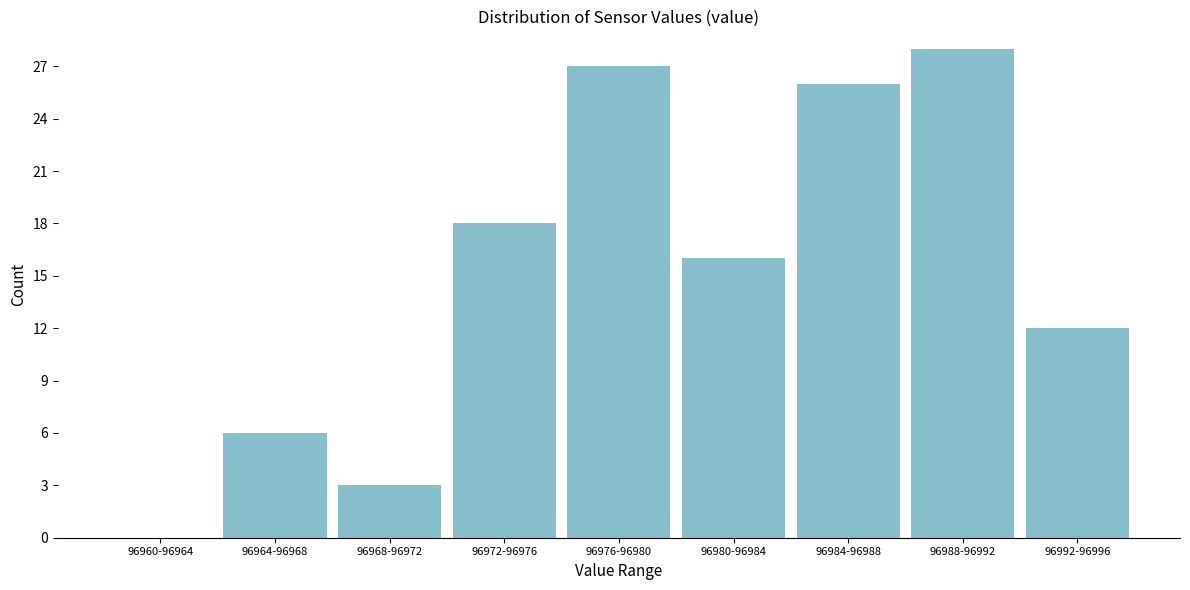

Reading left to right, what are all the values shown in this chart?

96960-96964=0	96964-96968=6	96968-96972=3	96972-96976=18	96976-96980=27	96980-96984=16	96984-96988=26	96988-96992=28	96992-96996=12